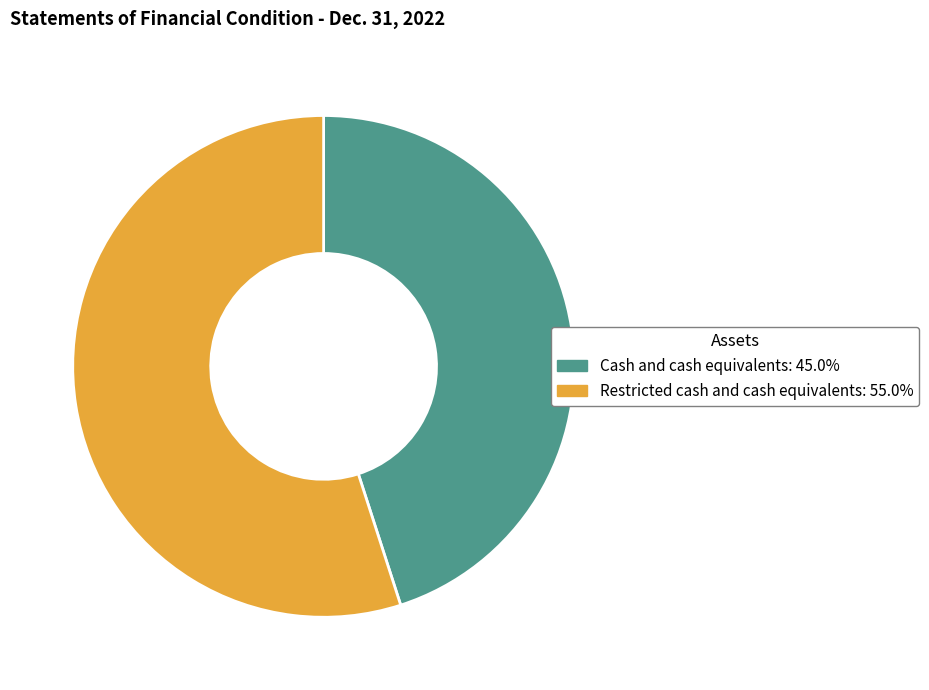

Approximately how many times larger is the value at Restricted cash and cash equivalents compared to Cash and cash equivalents?

1.2